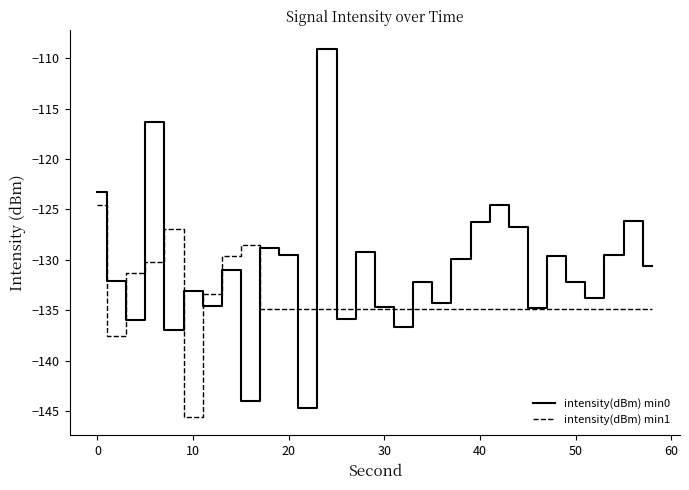

What is the maximum value for intensity(dBm) min0?

-109.1